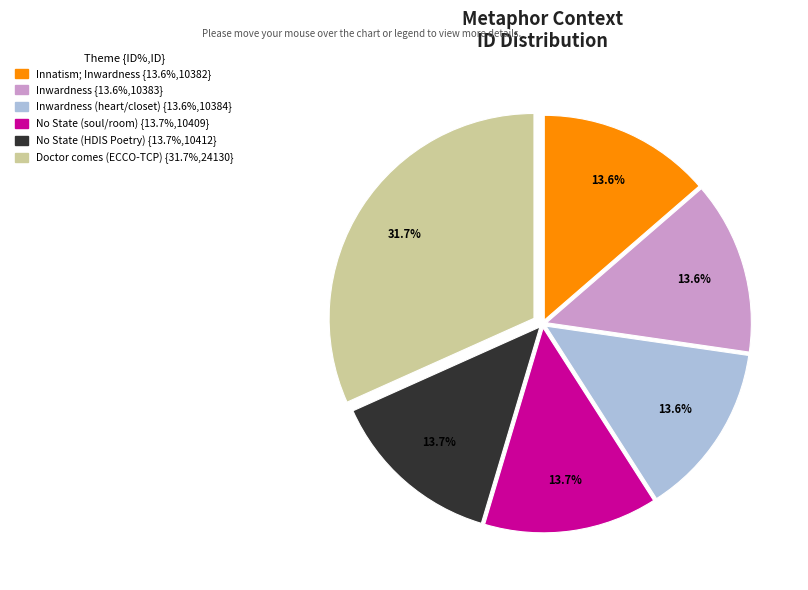

Does any single category account for the majority?

No